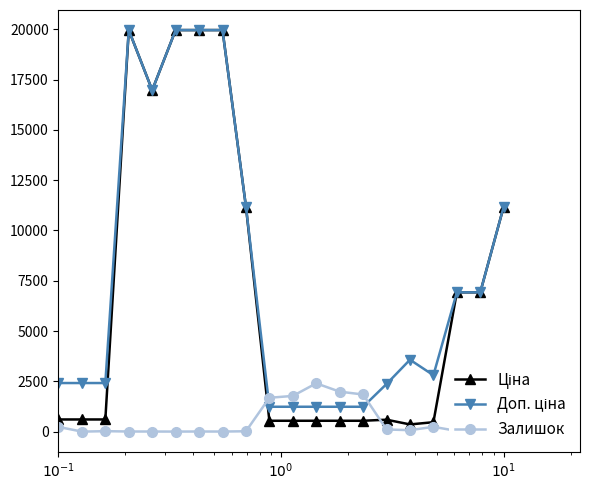

At how many categories does at least one series exceed 4689?

9